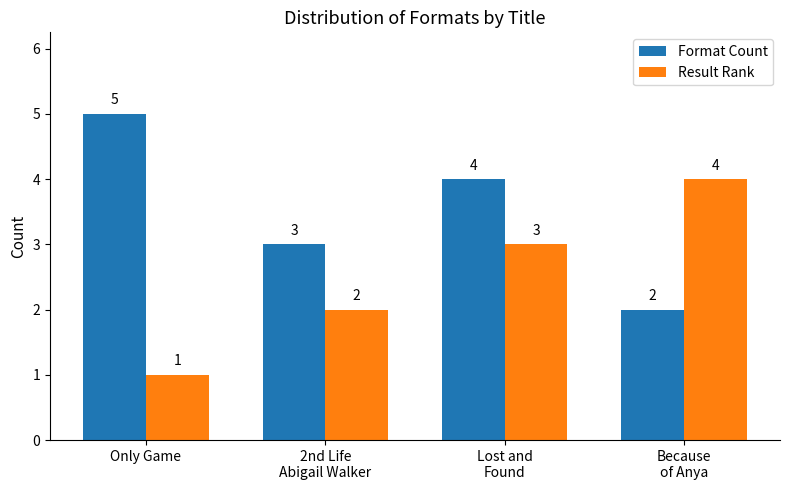

Rank the series by their average value, from lowest to highest.

Result Rank, Format Count